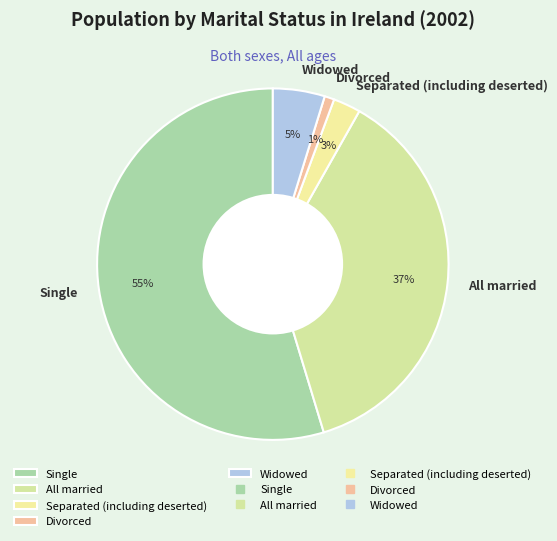

What is the smallest slice in the pie chart?

Divorced